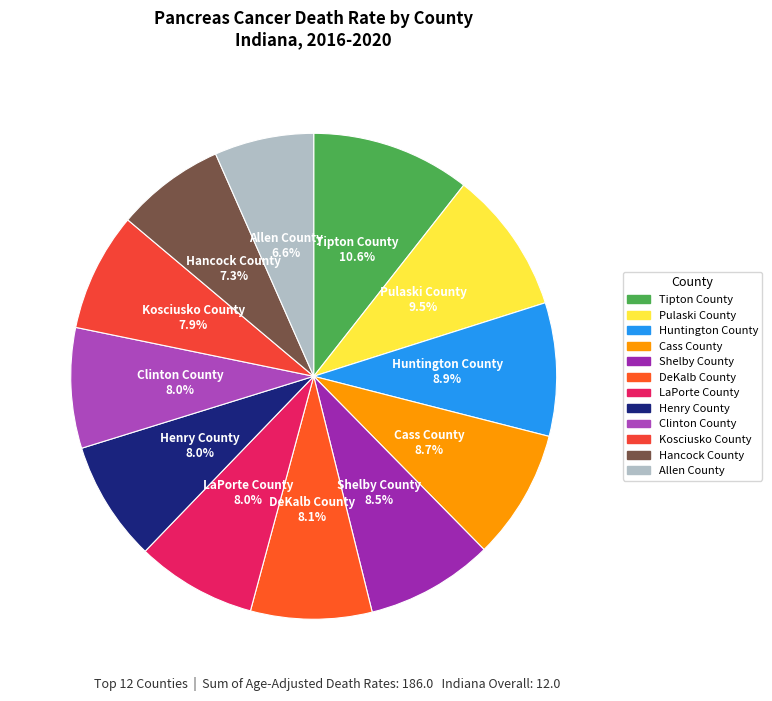

The Henry County slice represents 8% of the pie. True or false?

True